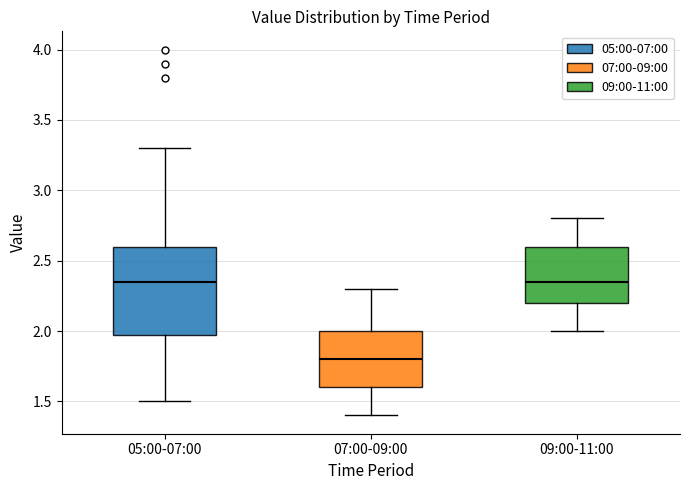

Where does the lower whisker of the box for 09:00-11:00 end on the y-axis? The values are not printed on the chart, so give them approximately, as read against the axis.

2.00